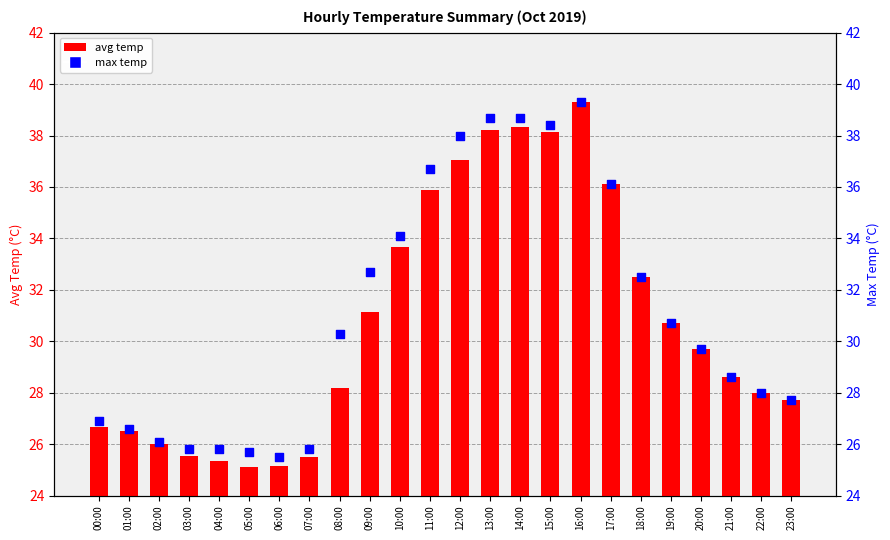

Which series contains the lowest Y value?

avg temp